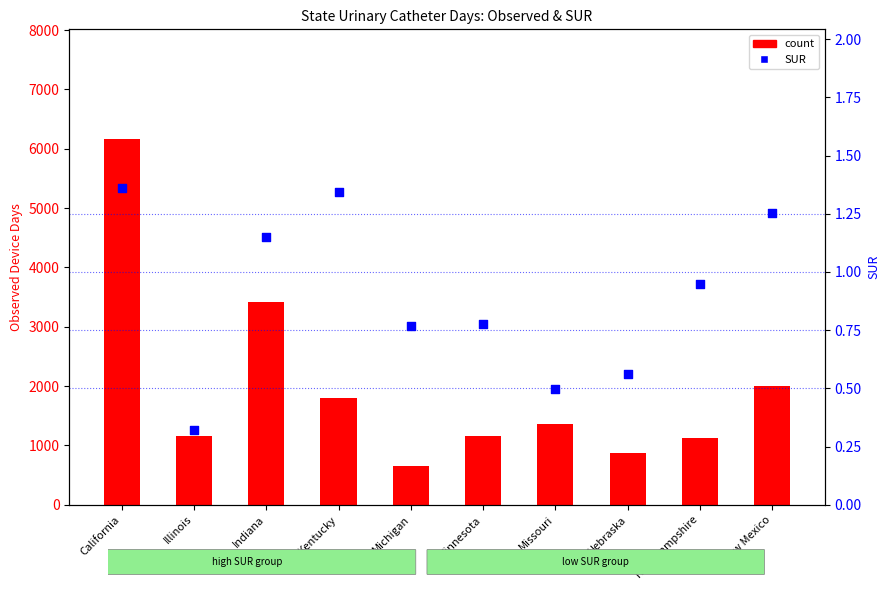

Which series contains the lowest Y value?

SUR